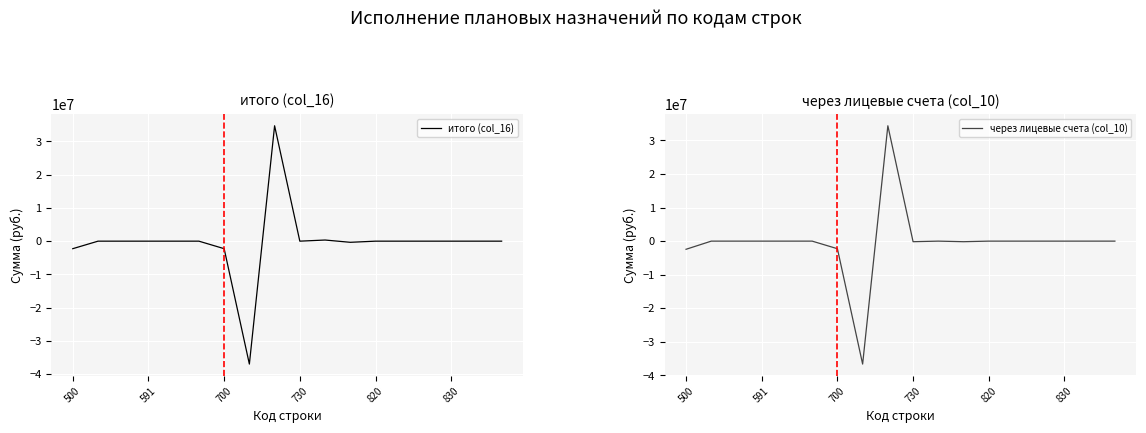

At how many categories does at least one series exceed -16596138?

17